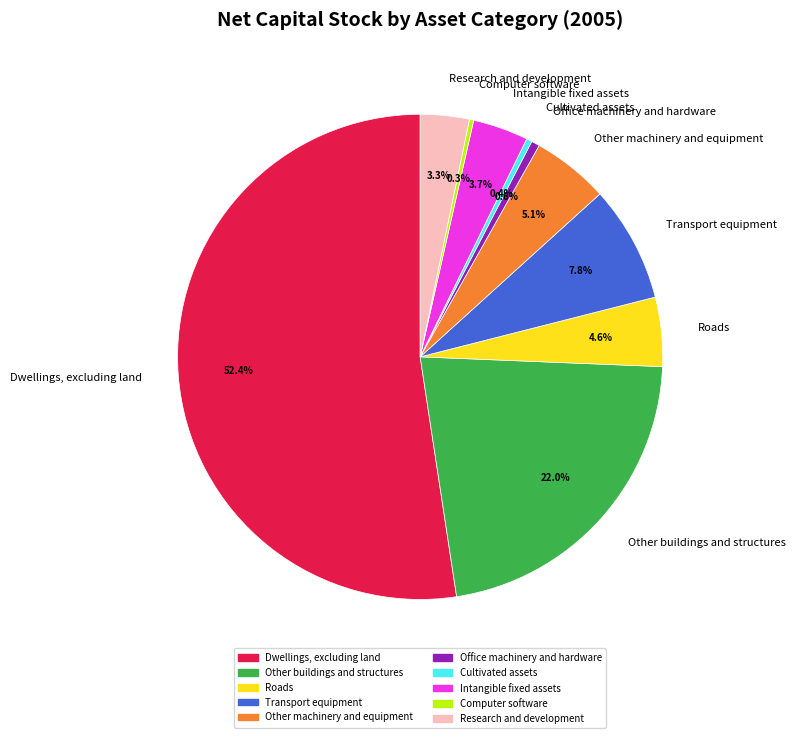

To the nearest percent, what portion does Other machinery and equipment represent?

5%